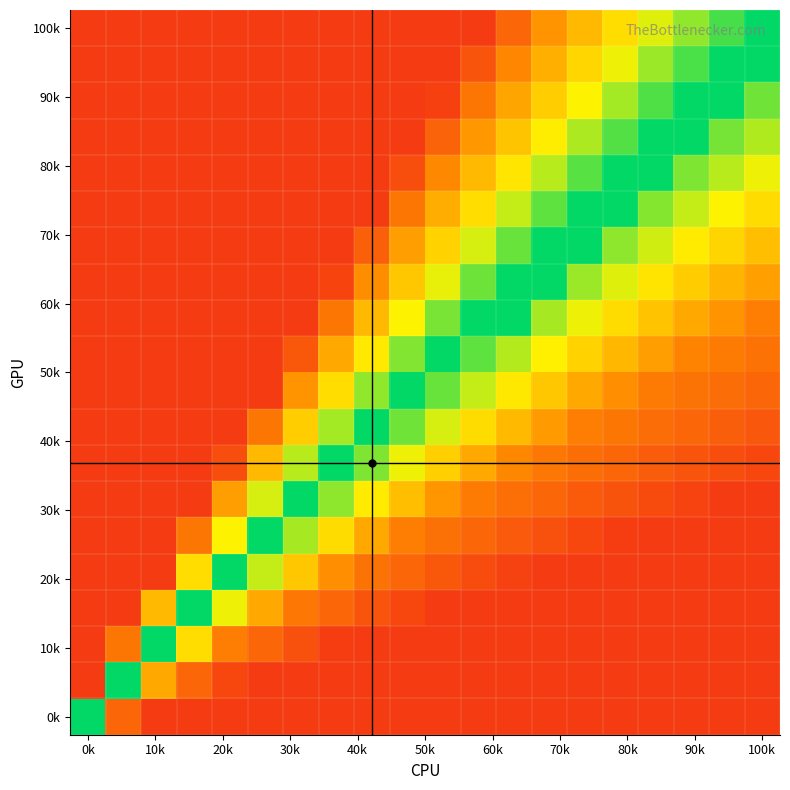

What is the minimum value shown in the chart?

0.1